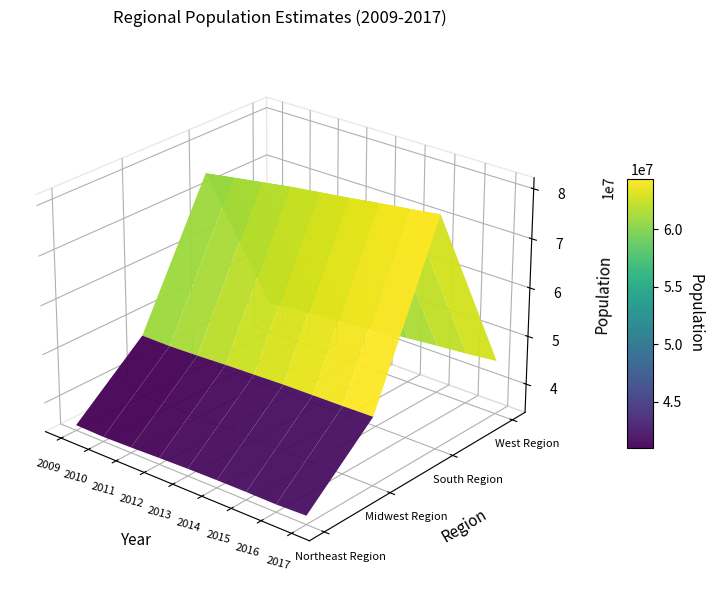

Which series changed the most between 2009 and 2016?

South Region